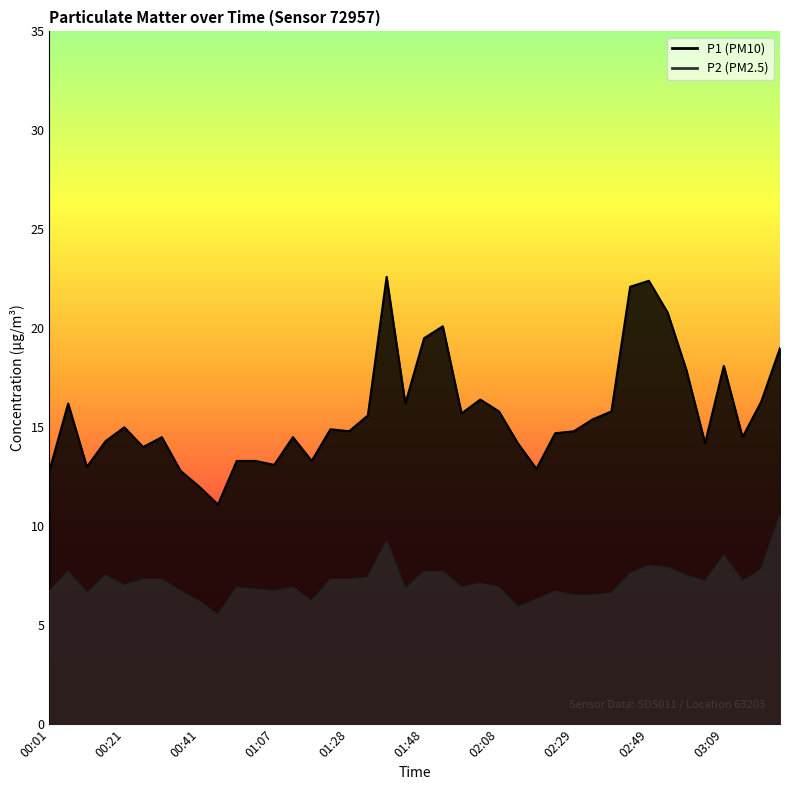

At how many categories does at least one series exceed 16?

13